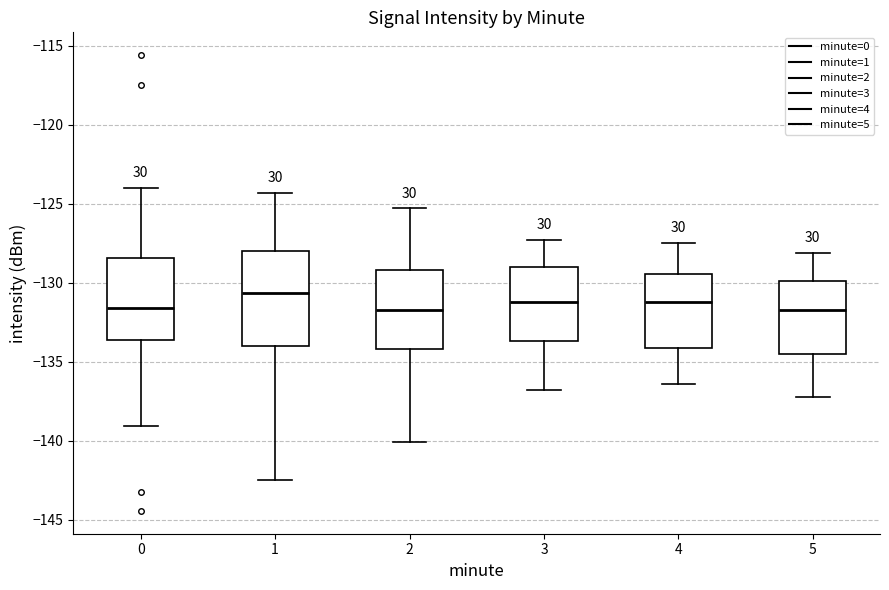

Where does the upper whisker of the box at x = 5 end on the y-axis? The values are not printed on the chart, so give them approximately, as read against the axis.

-128.0